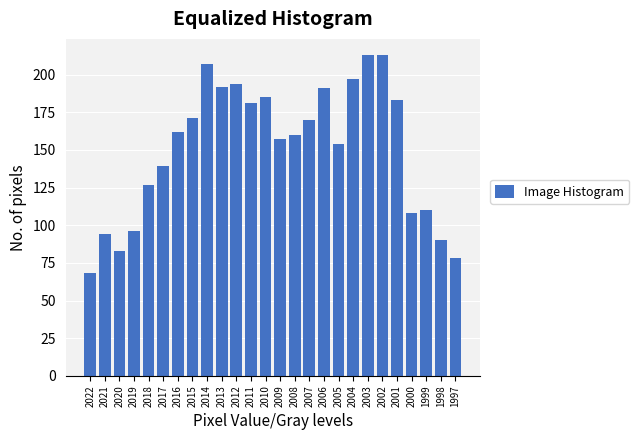

Reading left to right, extract all data points from this chart.

68	94	83	96	127	139	162	171	207	192	194	181	185	157	160	170	191	154	197	213	213	183	108	110	90	78